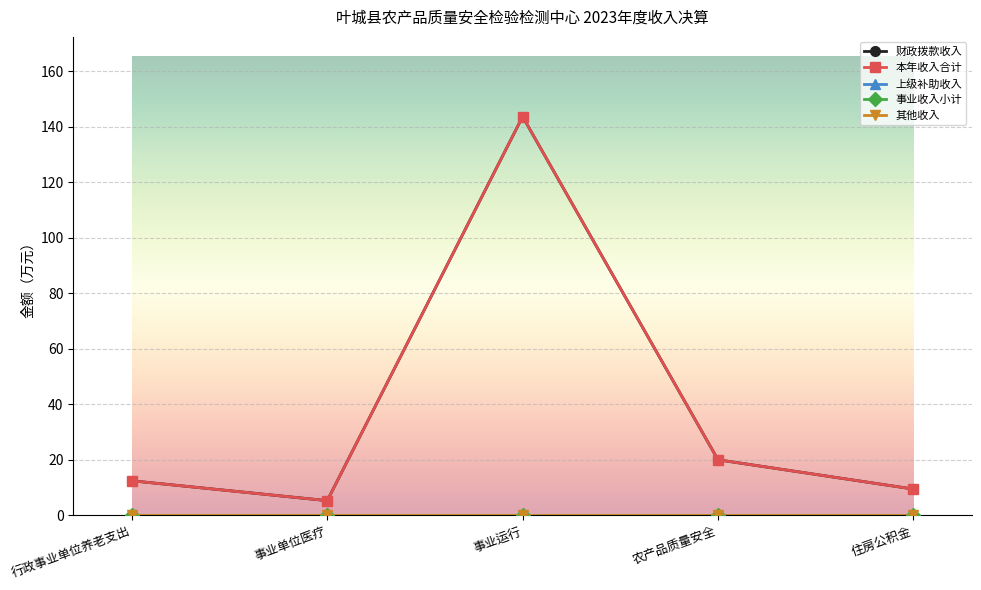

What is the label of the 5th point from the left?

住房公积金